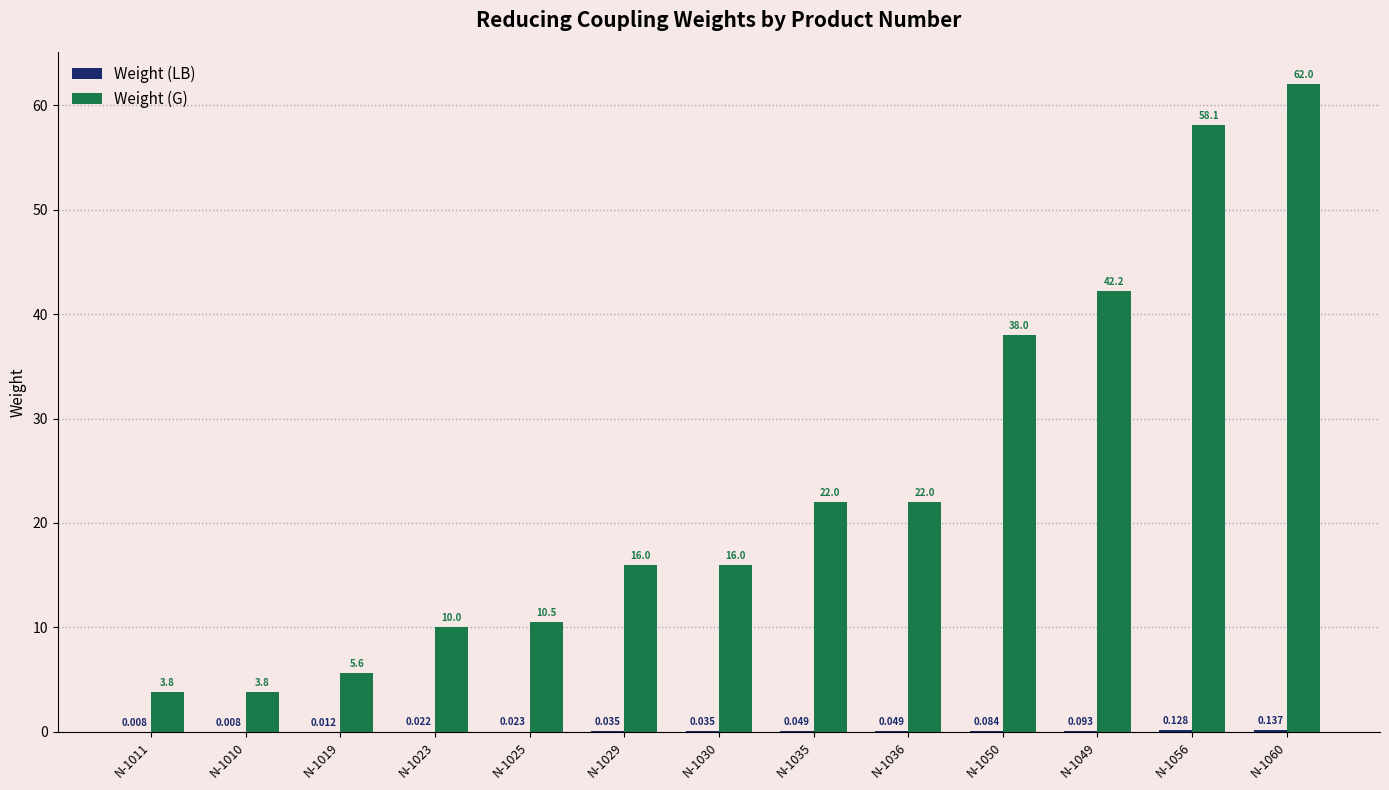

Are the bars horizontal?

No